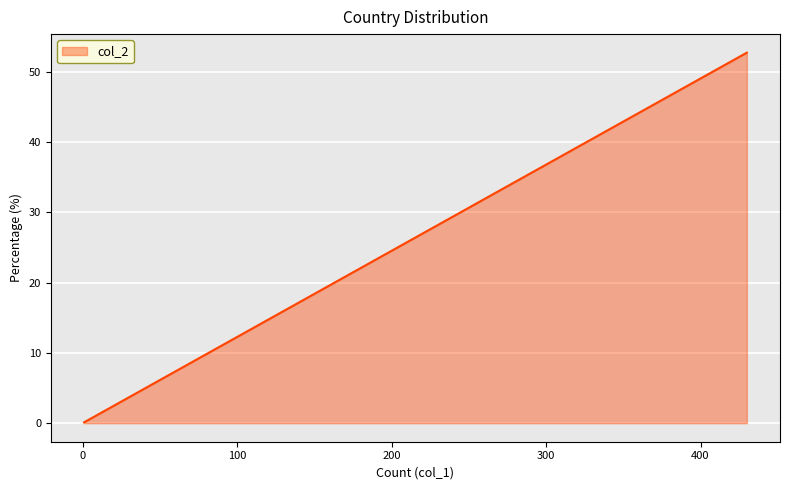

How many lines are shown in the chart?

1